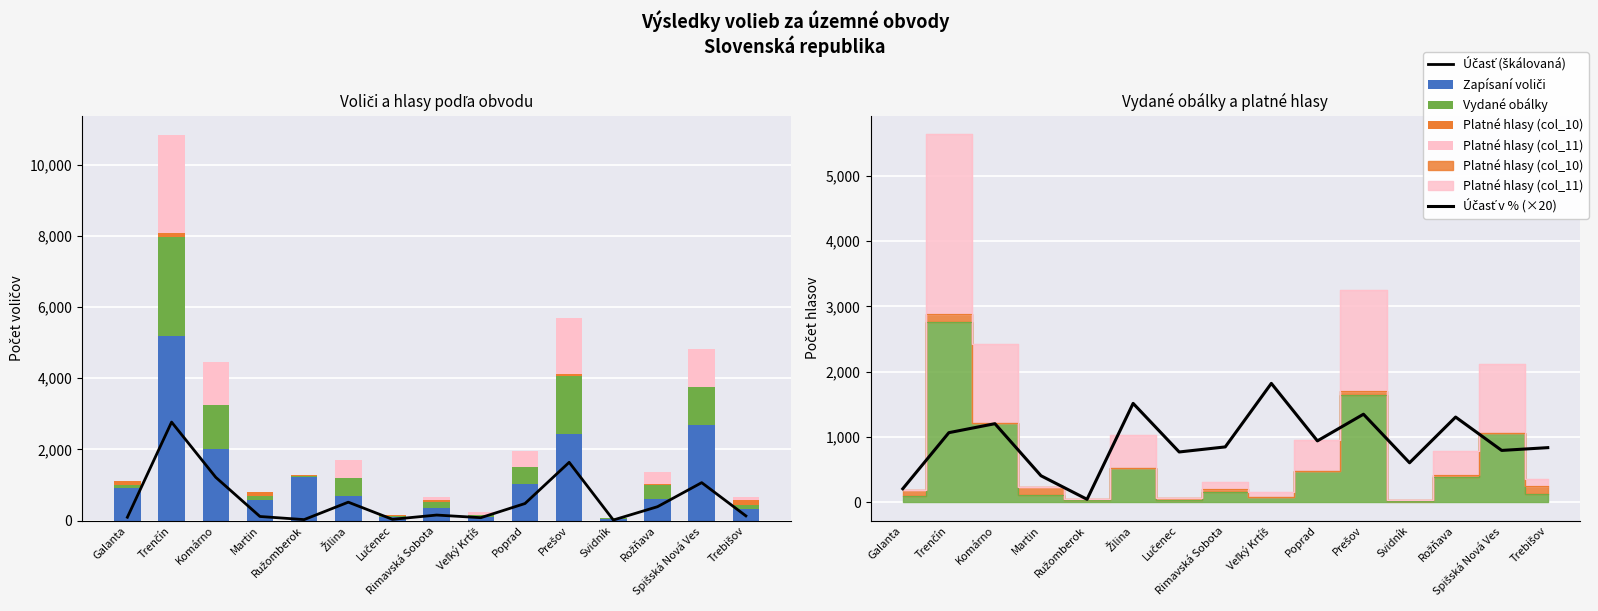

What value does the Vydané obálky series have at Svidník?

16.0